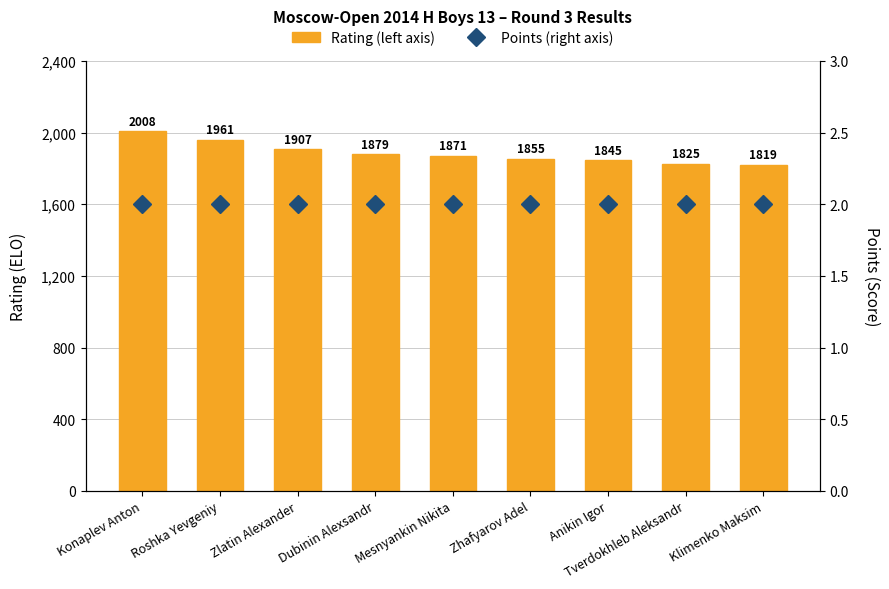

At which label does Points (right axis) reach its peak?

Konaplev Anton